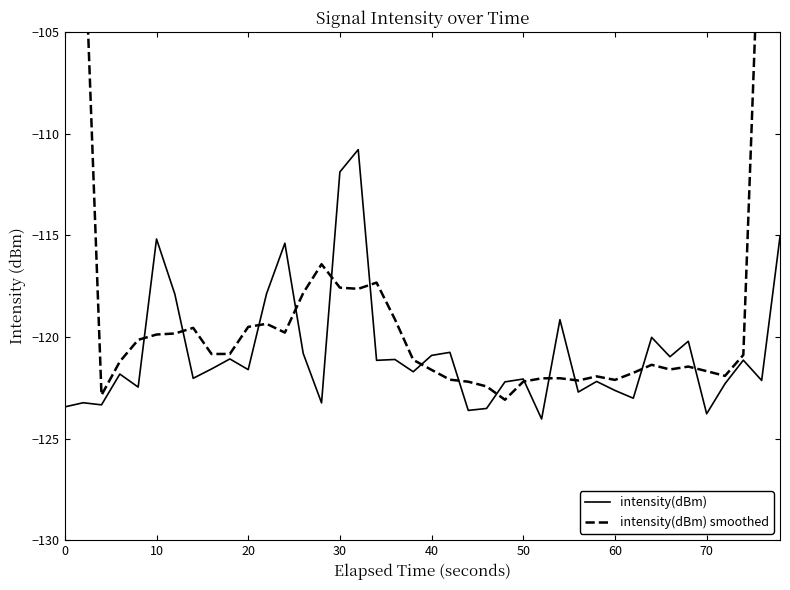

Which series has the widest spread of values?

intensity(dBm) smoothed